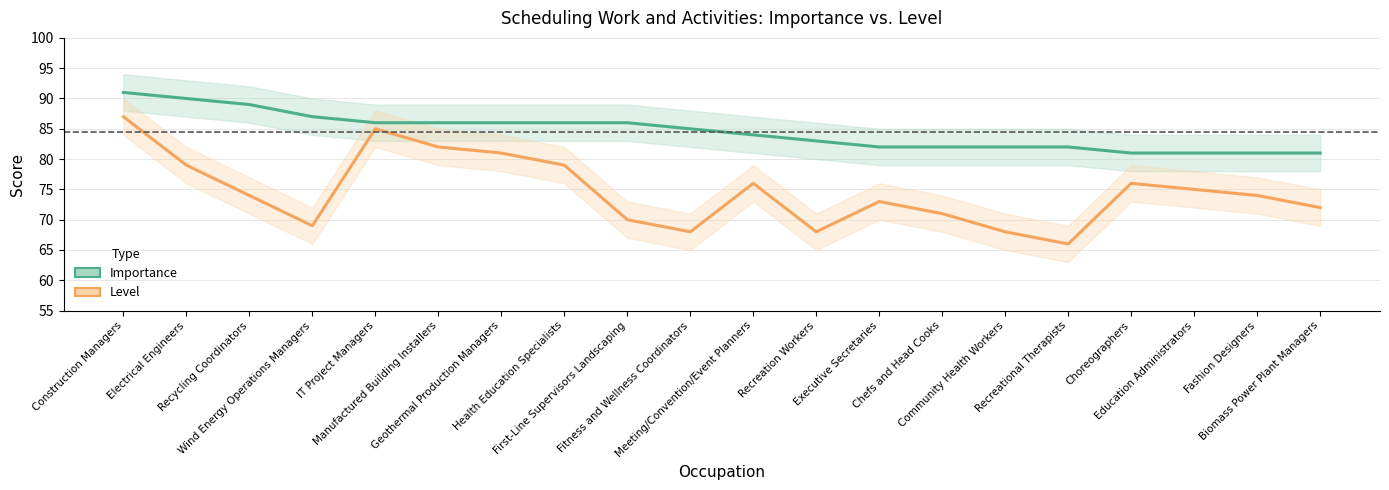

The Level series shows 33 at Recreation Workers. True or false?

False